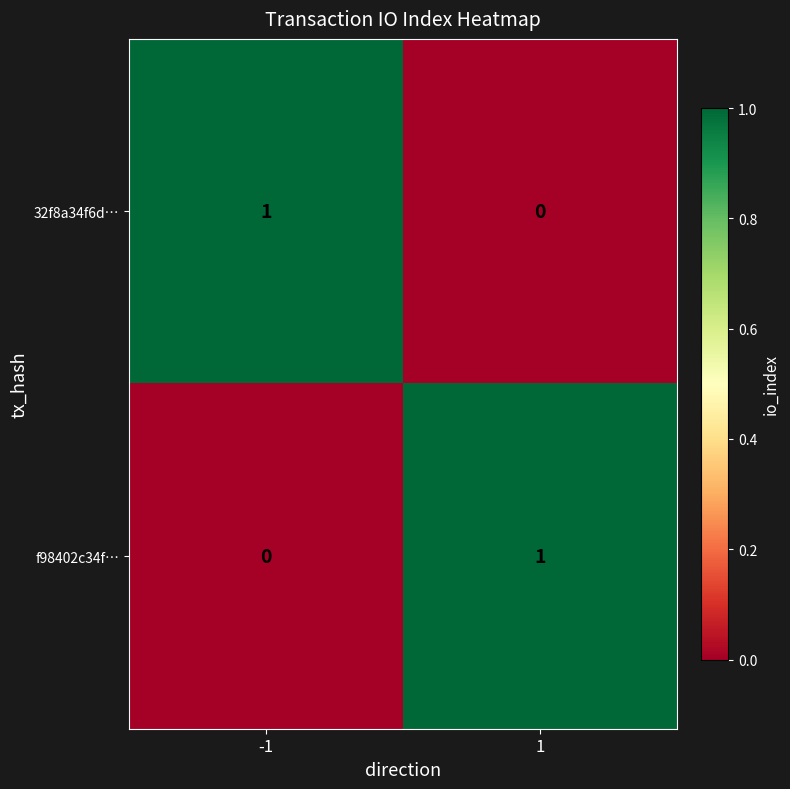

How many values in f98402c34f… are above zero?

1